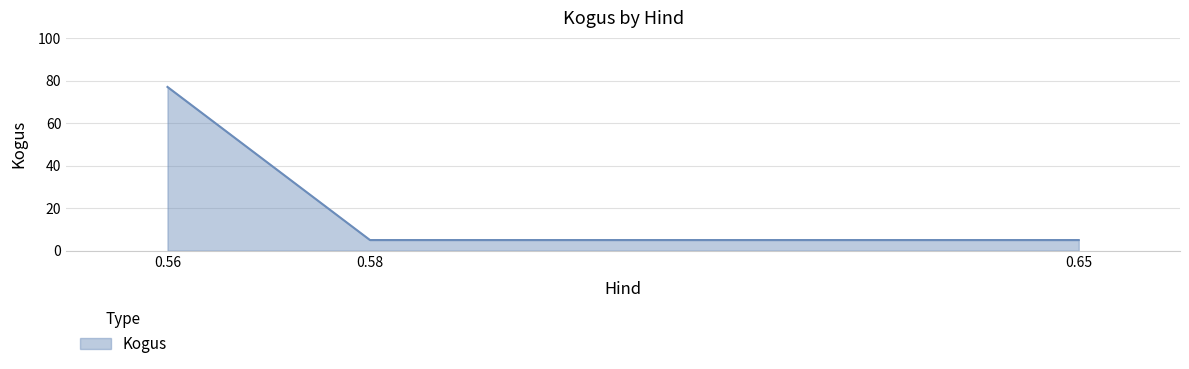

Reading right to left, extract all data points from this chart.

0.65=5	0.58=5	0.56=77